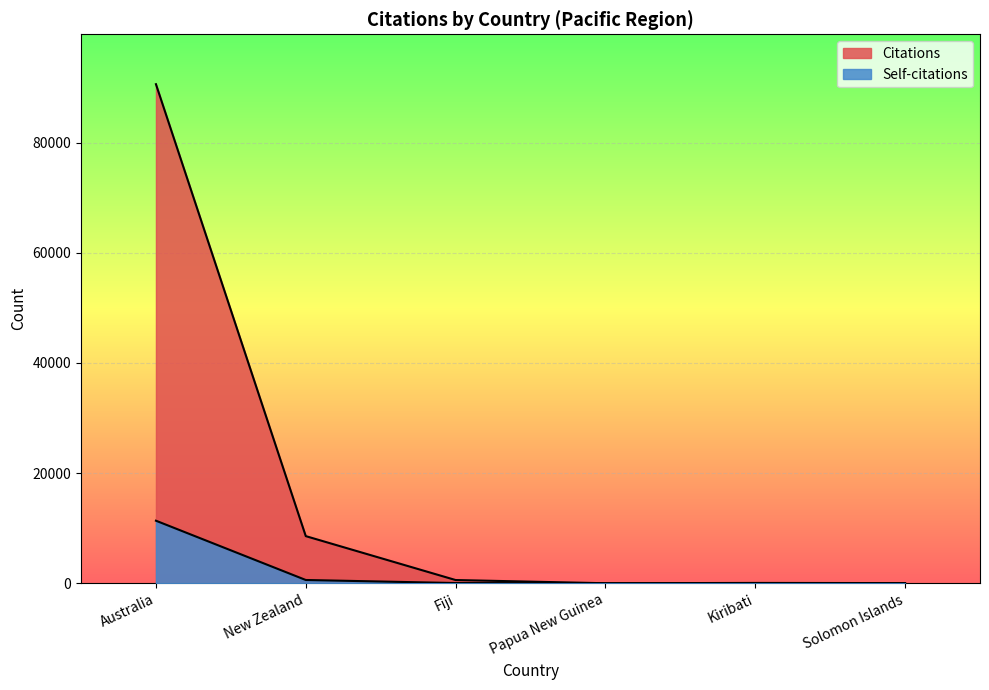

Which label corresponds to the smallest value in the chart?

Kiribati